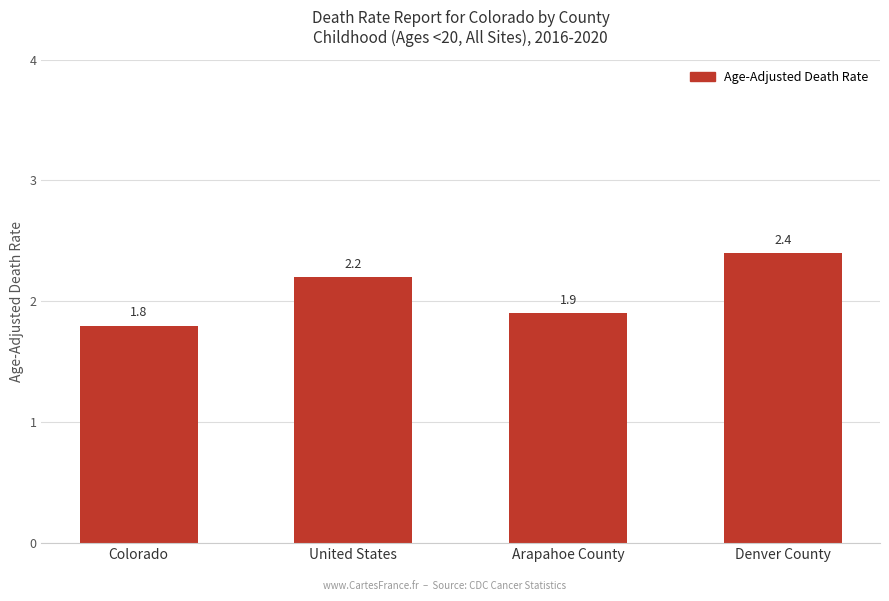

Reading right to left, extract all data points from this chart.

2.4	1.9	2.2	1.8